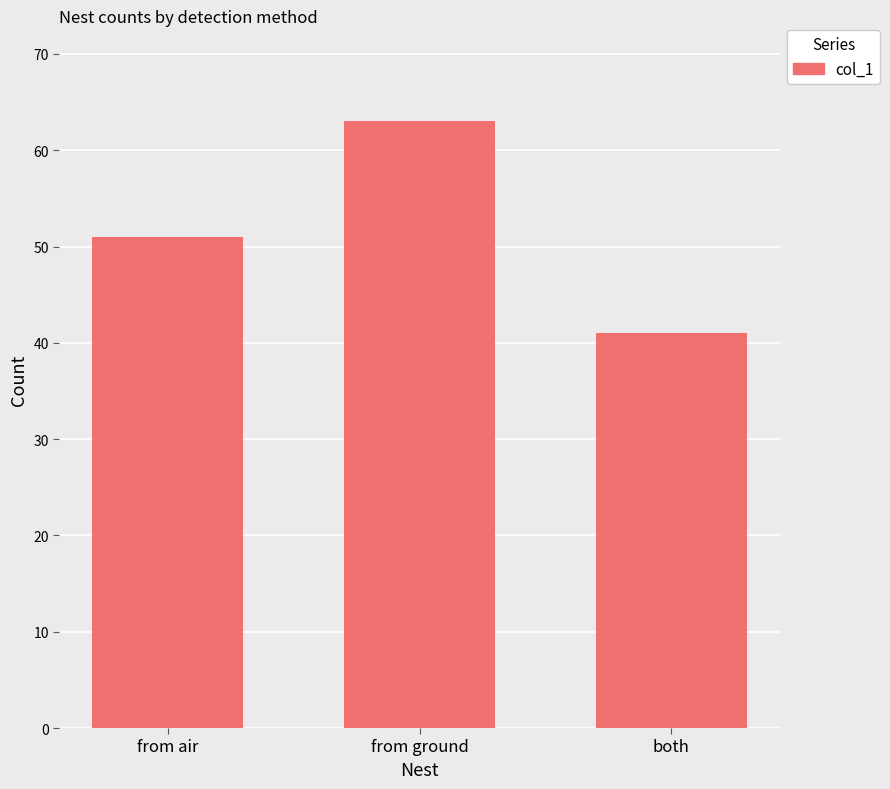

Where is the data nearest to the value 52?

from air